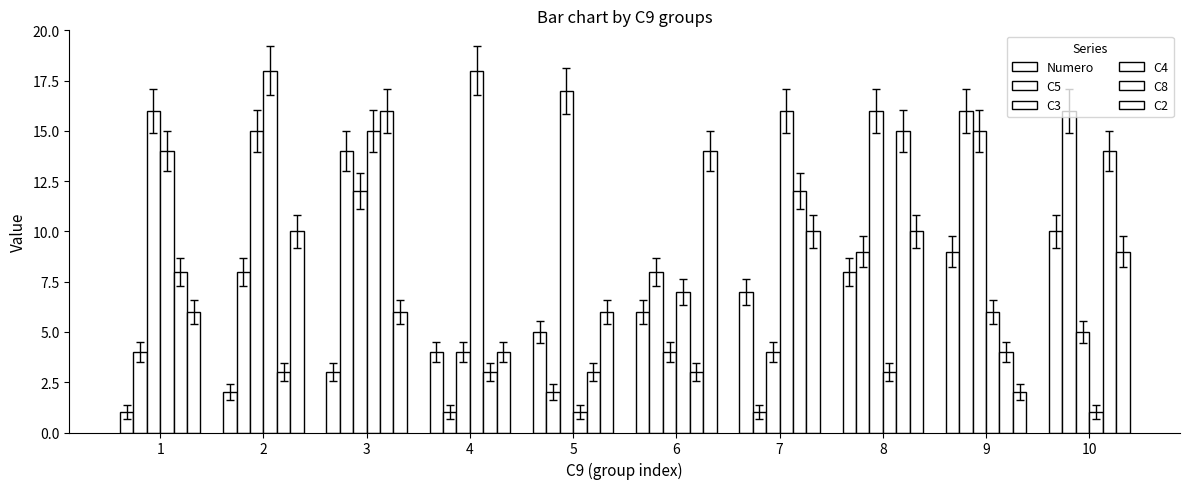

The value of Numero at 6 is 2. True or false?

False